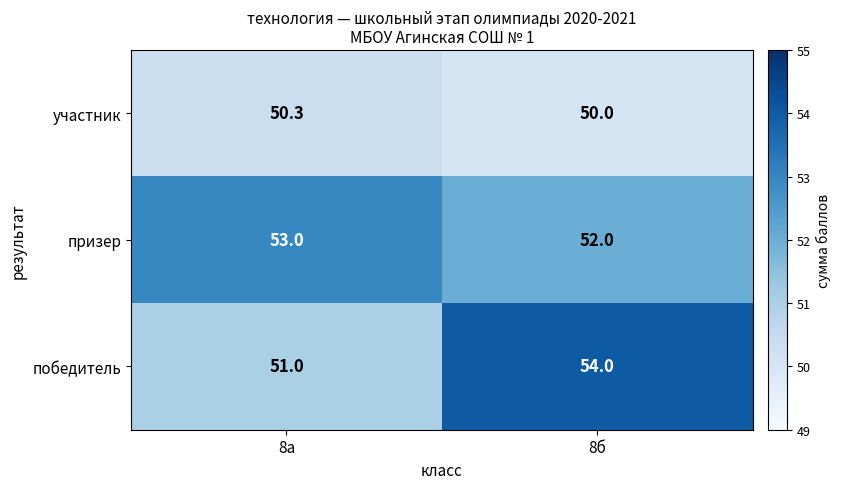

What is the difference between the maximum and minimum values in the победитель series?

3.0